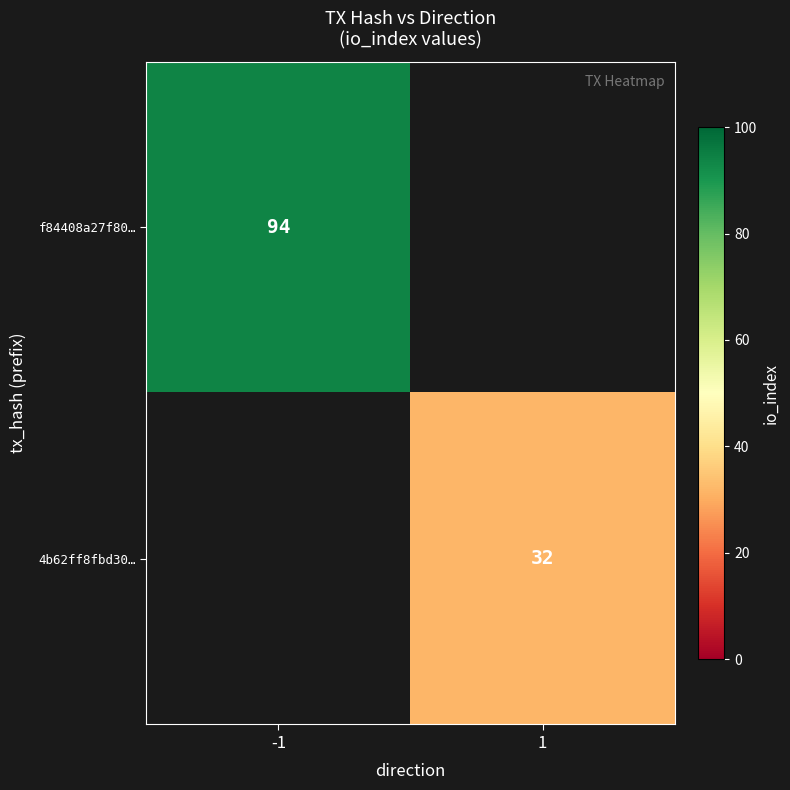

The 4b62ff8fbd30… series shows 43 at 1. True or false?

False